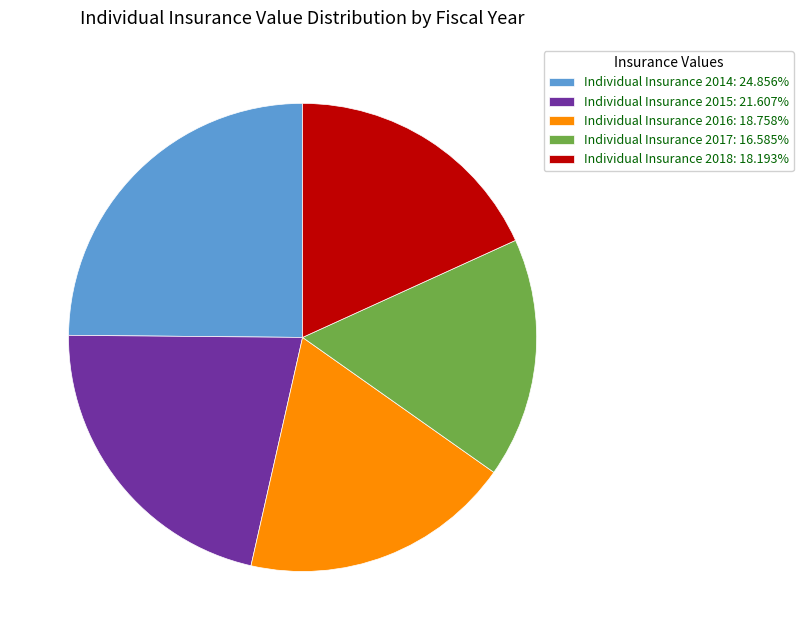

Is the sum of Individual Insurance 2014 and Individual Insurance 2016 greater than half?

No